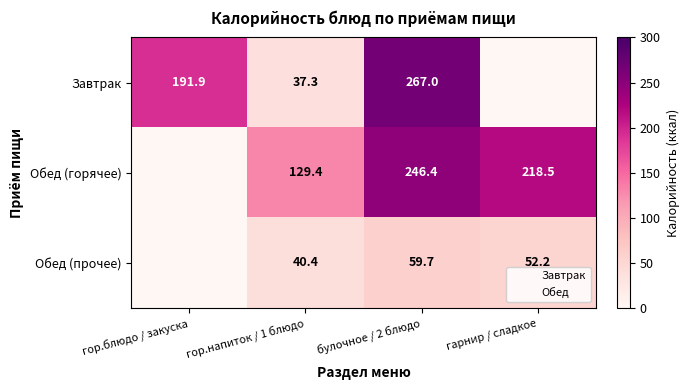

What is the difference between the highest and lowest values at гор.блюдо / закуска?

191.9